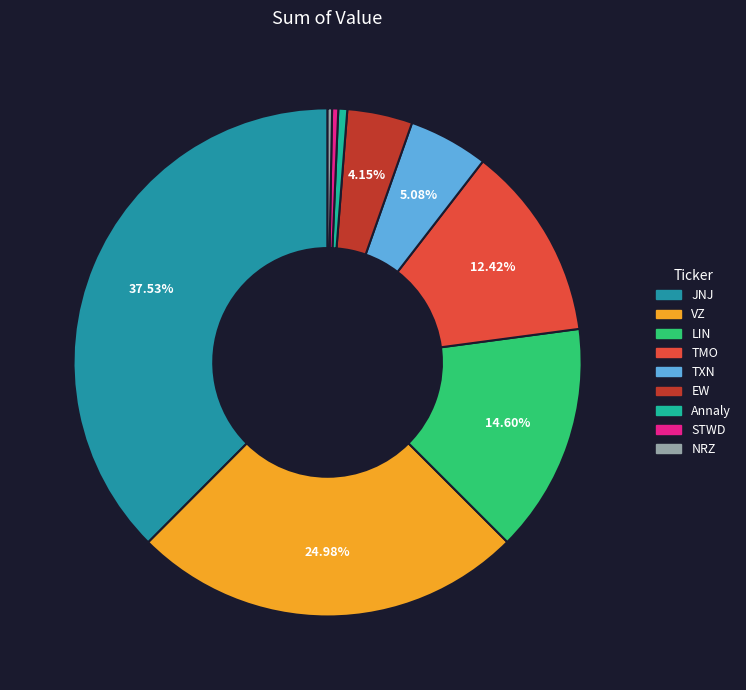

What portion of the pie excludes TXN?

94.9%